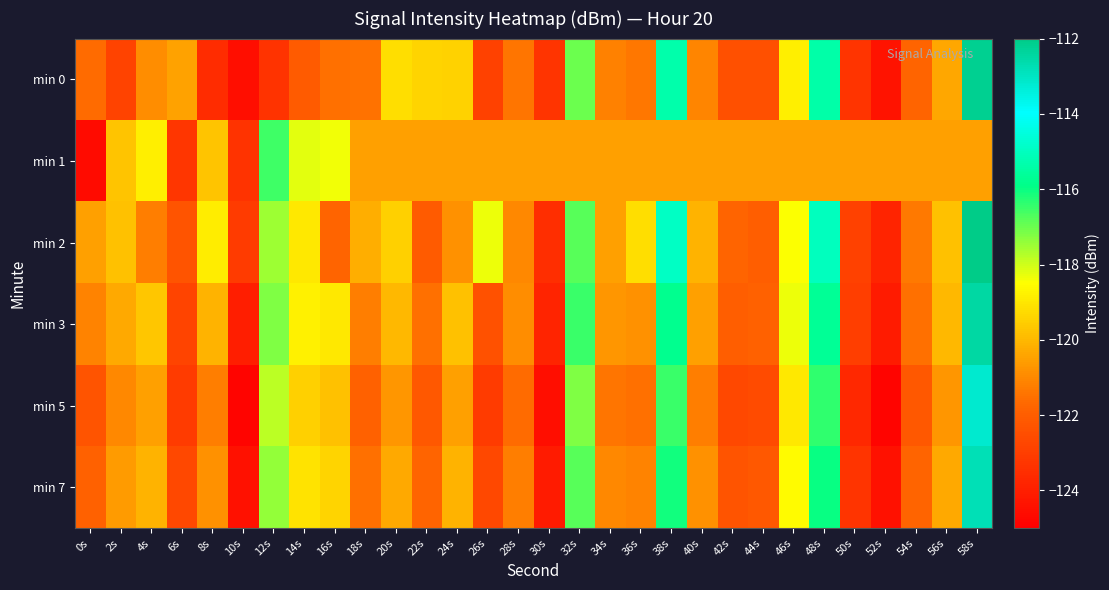

What is the spread (max minus min) of values at 32s?

4.0